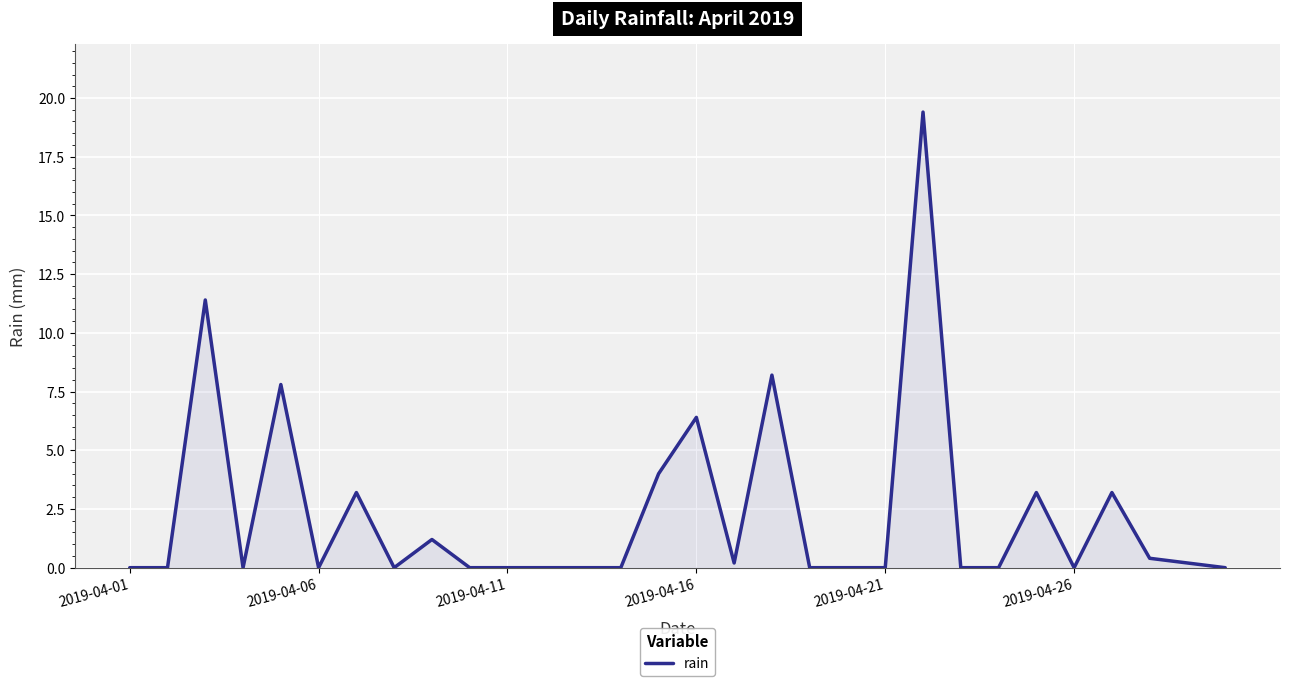

What is the greatest value displayed?

19.4